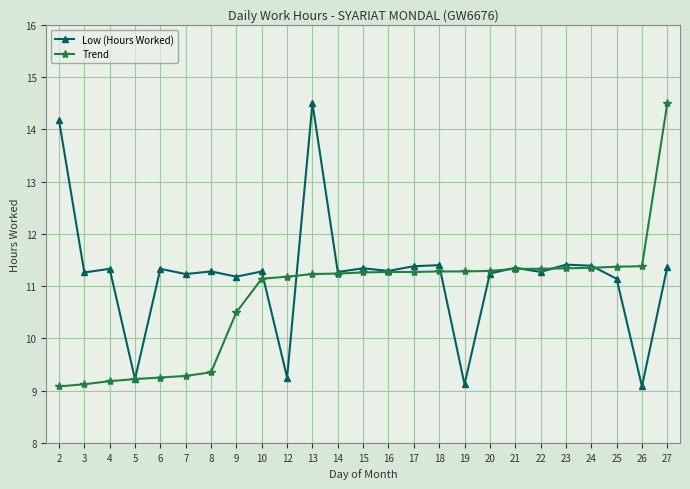

What is the average value of the Low (Hours Worked) series?

11.2